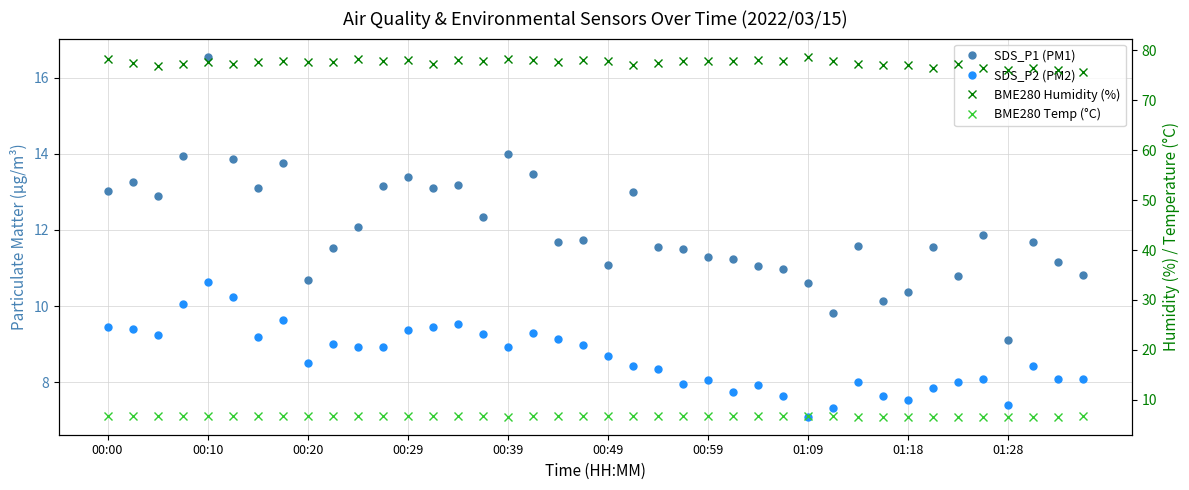

Reading right to left, transcribe all the data shown in this chart.

SDS_P1 (PM1): 10.8	11.2	11.7	9.1	11.9	10.8	11.6	10.4	10.1	11.6	9.8	10.6	11.0	11.1	11.2	11.3	11.5	11.6	13.0	11.1	11.8	11.7	13.5	14.0	12.3	13.2	13.1	13.4	13.2	12.1	11.5	10.7	13.8	13.1	13.8	16.6	13.9	12.9	13.3	13.0
SDS_P2 (PM2): 8.1	8.1	8.4	7.4	8.1	8.0	7.8	7.5	7.7	8.0	7.3	7.1	7.7	7.9	7.8	8.1	8.0	8.3	8.4	8.7	9.0	9.1	9.3	8.9	9.3	9.5	9.4	9.4	8.9	8.9	9.0	8.5	9.6	9.2	10.2	10.6	10.1	9.2	9.4	9.4
BME280 Humidity (%): 75.7	76.1	76.4	76.1	76.4	77.4	76.5	77.1	77.0	77.3	77.9	78.8	78.0	78.0	77.8	77.9	77.8	77.5	77.1	77.9	78.0	77.7	78.1	78.3	77.8	78.0	77.3	78.2	77.9	78.2	77.7	77.7	77.8	77.7	77.2	77.7	77.2	76.9	77.5	78.2
BME280 Temp (°C): 6.7	6.7	6.6	6.6	6.6	6.6	6.7	6.7	6.6	6.7	6.7	6.7	6.7	6.7	6.7	6.7	6.7	6.7	6.7	6.7	6.7	6.7	6.7	6.7	6.7	6.7	6.7	6.7	6.7	6.7	6.7	6.7	6.8	6.8	6.8	6.8	6.8	6.8	6.8	6.8